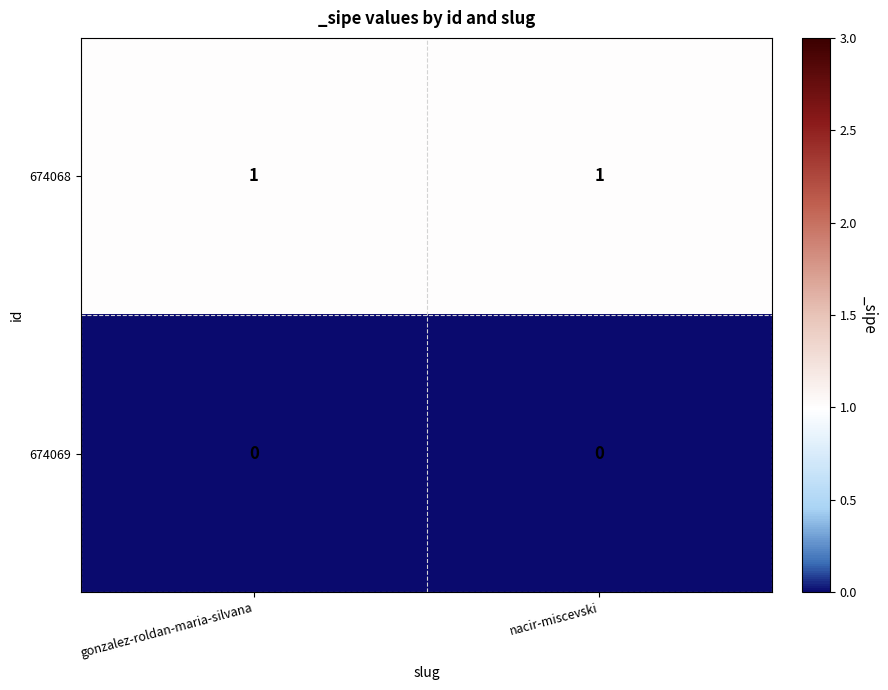

Rank the series by their maximum value, from lowest to highest.

674069, 674068